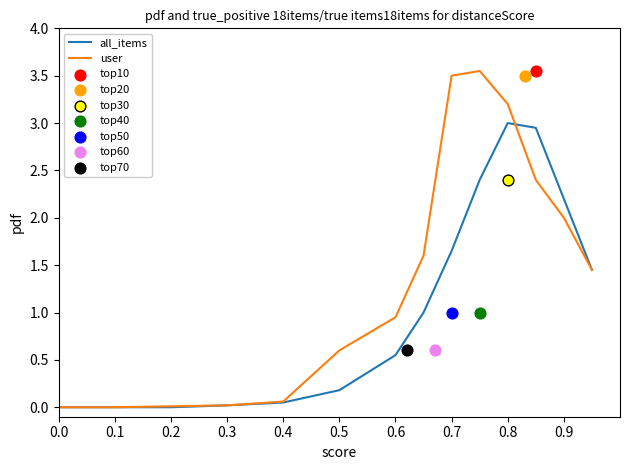

The value of user at 0.5 is 0.4. True or false?

False